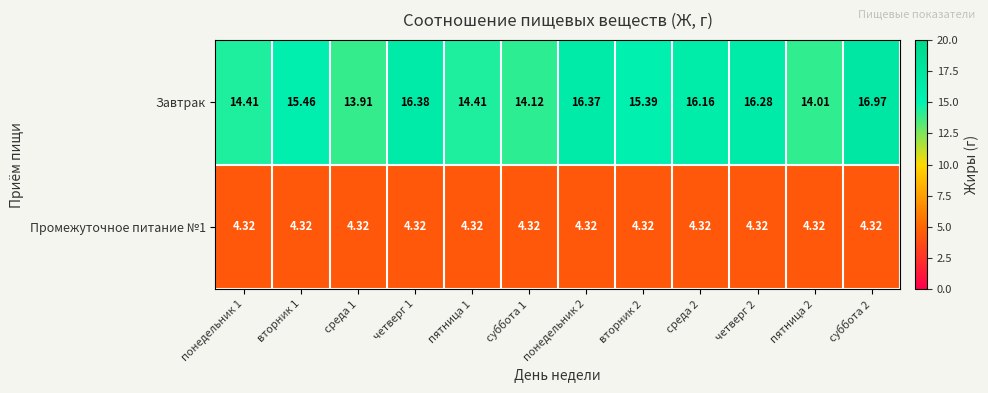

Which series has the largest range (max minus min)?

Завтрак